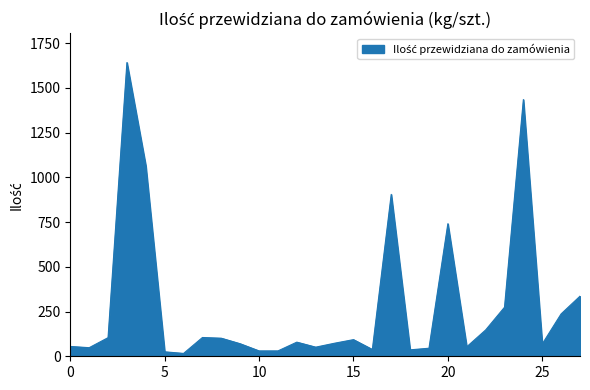

What is the maximum value shown in the chart?

1642